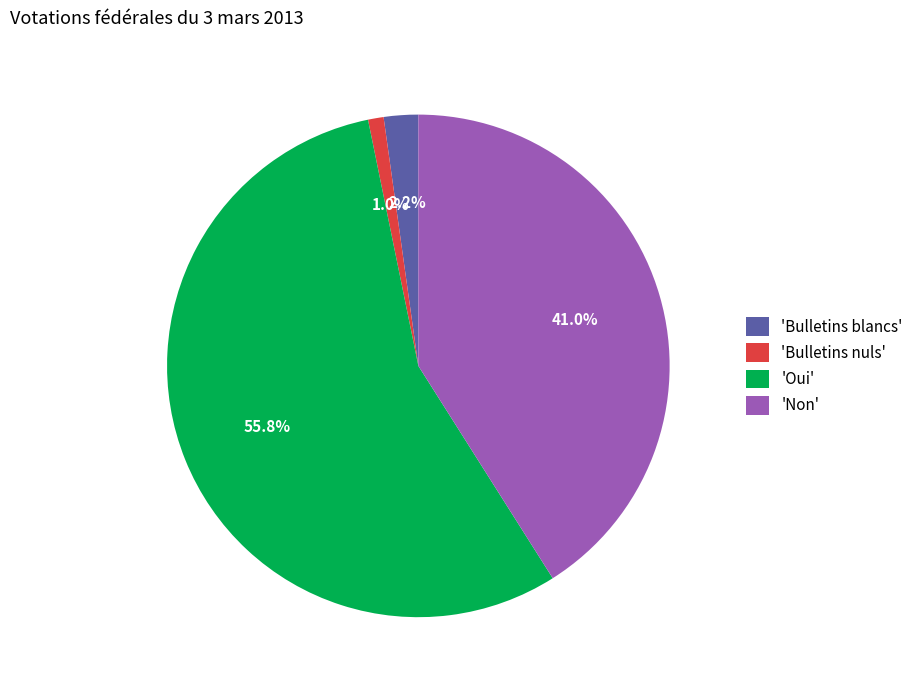

Is there a majority slice in this chart?

Yes